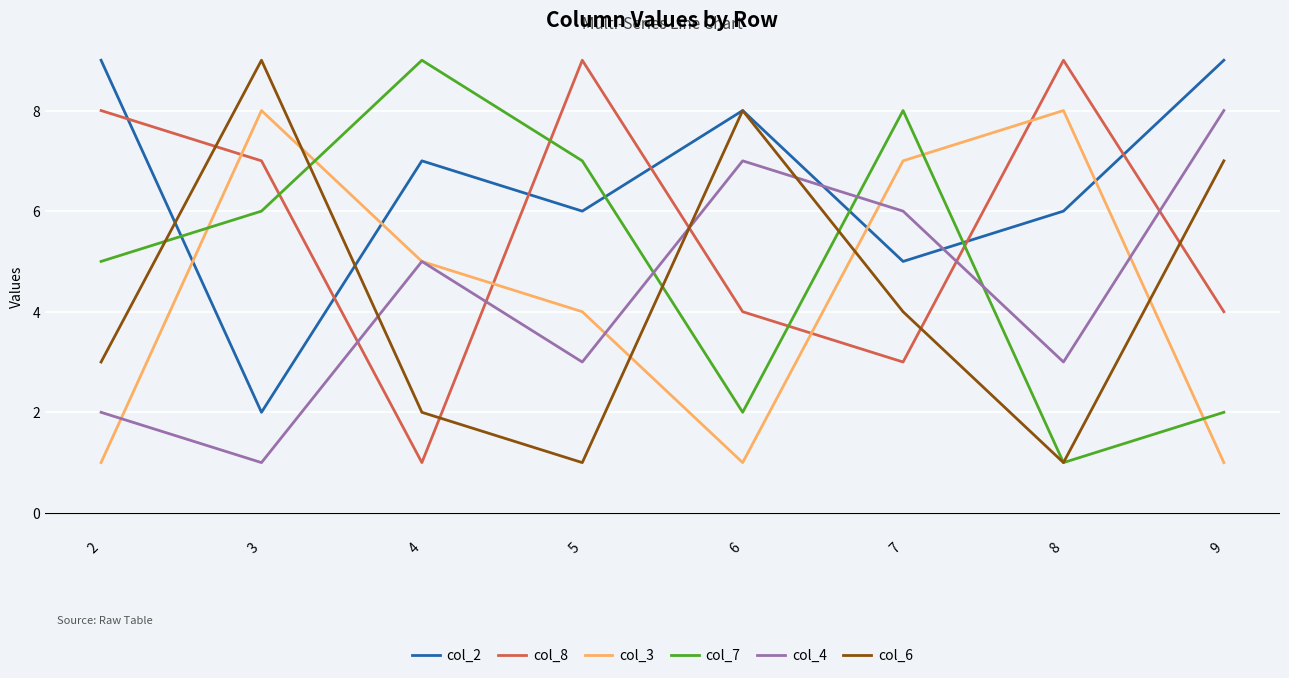

Which series changed the most between 4 and 9?

col_7